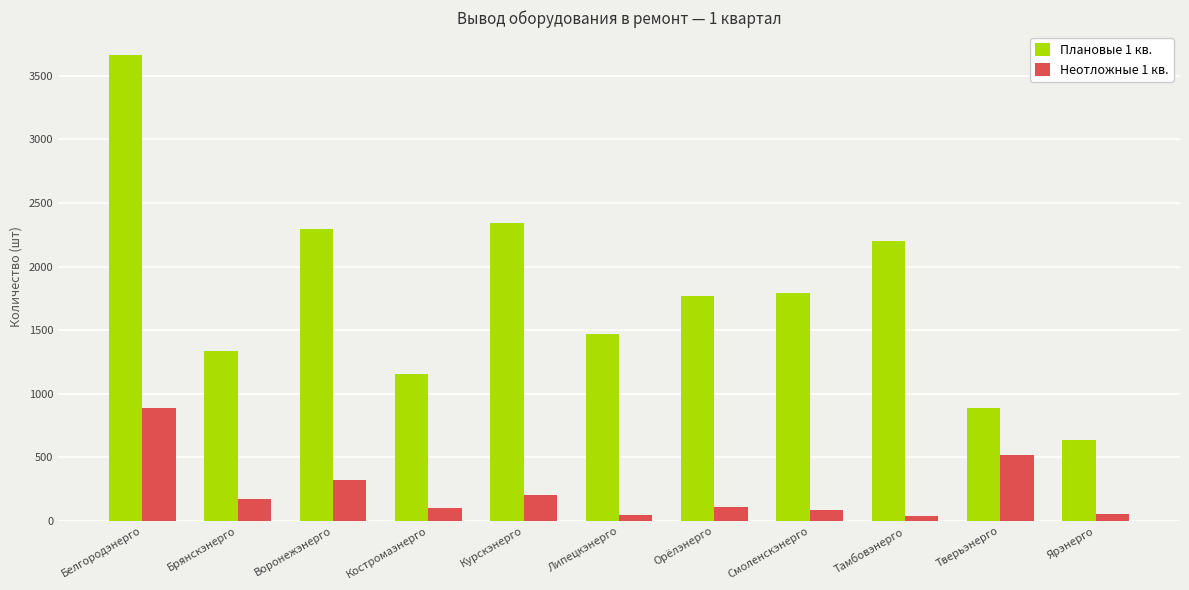

List the series in order of their overall mean, highest first.

Плановые 1 кв., Неотложные 1 кв.